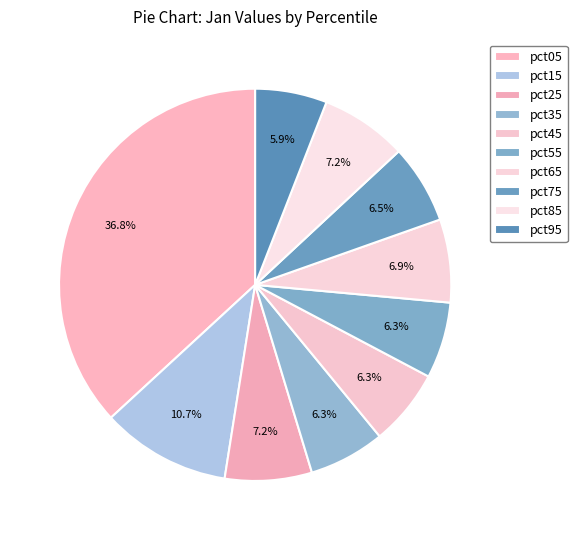

Count the number of slices in the pie.

10